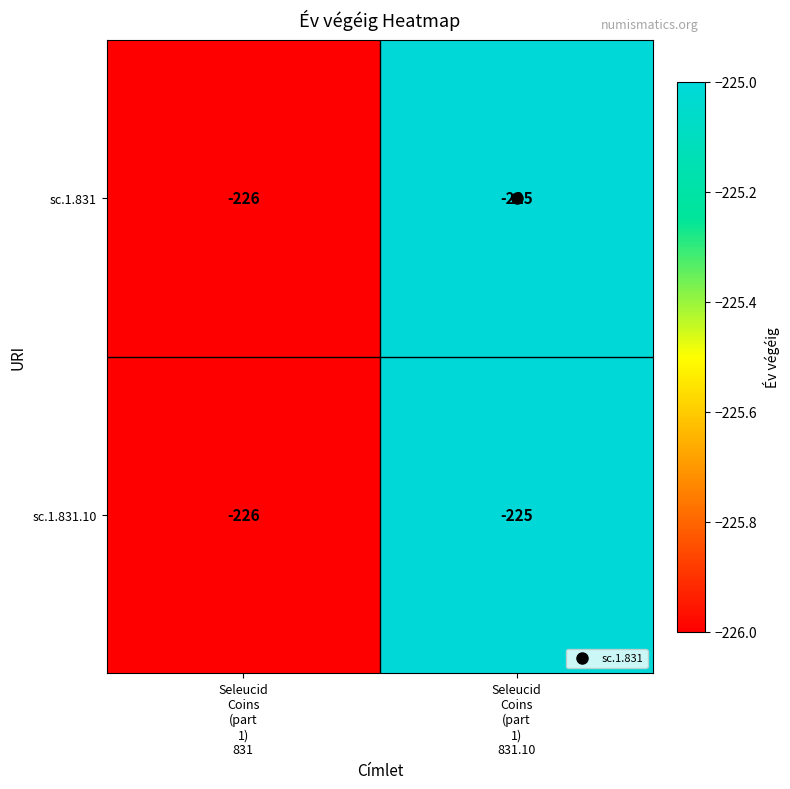

What is the maximum value shown in the chart?

-225